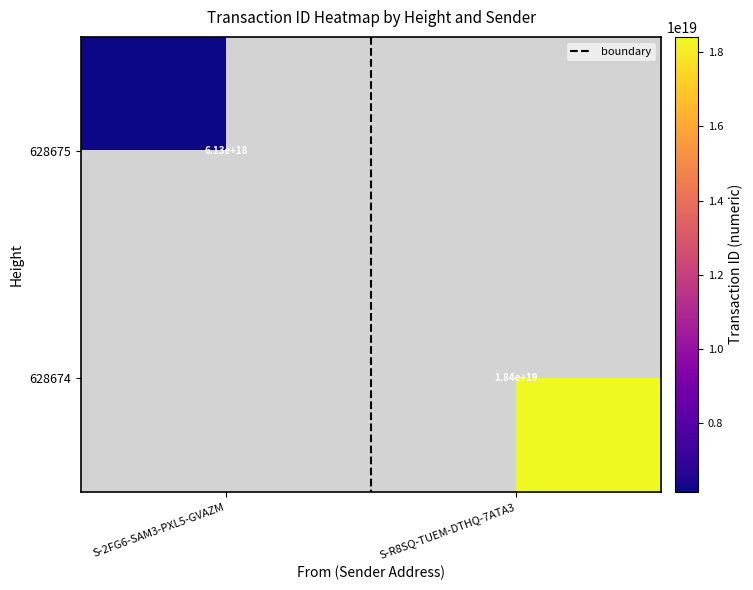

How many 628674 values are between 0 and 18419222992775956480?

2